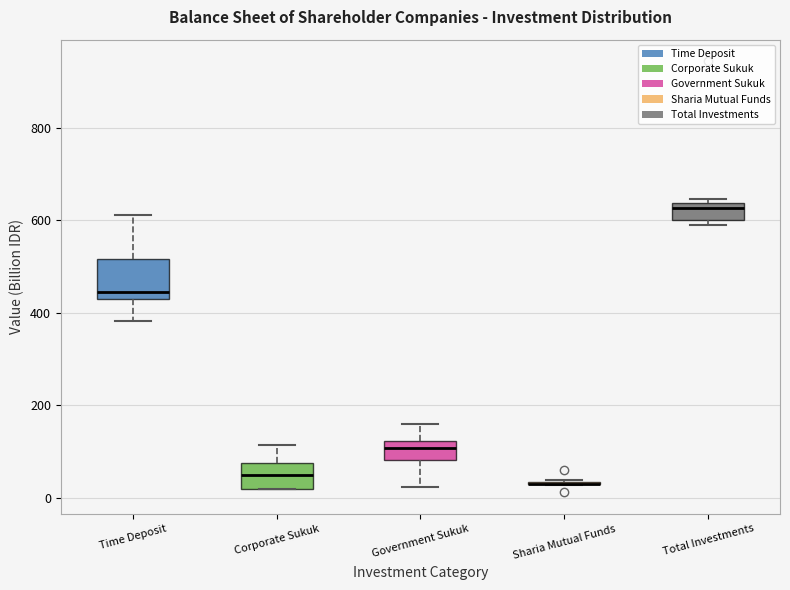

Reading left to right, transcribe this box plot: for each box, give where its median line is, the range the box spans, and where its two whiskers end, as read against the y-axis. The values are not printed on the chart, so give them approximately, as read against the axis.

Time Deposit: median 440, box 420 to 520, whiskers 380 to 620
Corporate Sukuk: median 40, box 20 to 80, whiskers 20 to 120
Government Sukuk: median 100, box 80 to 120, whiskers 20 to 160
Sharia Mutual Funds: box collapsed to a line at 40, whiskers 20 to 40
Total Investments: median 620, box 600 to 640, whiskers 600 (just below the box's lower edge) to 640 (just above the box's upper edge)